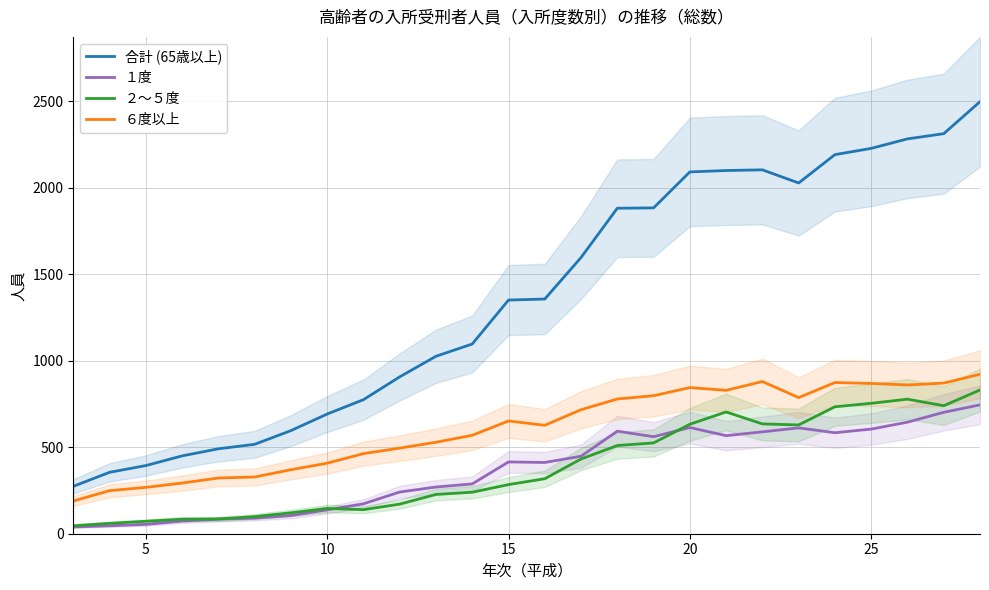

What is the maximum value for ２～５度?

831